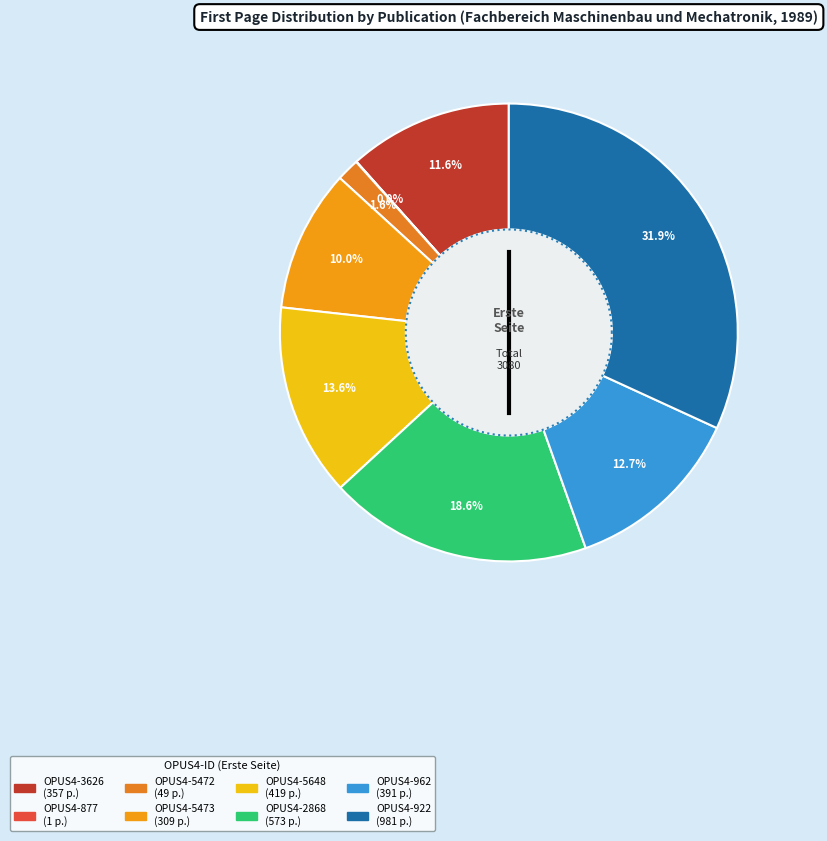

Which has a higher value, OPUS4-3626 or OPUS4-922?

OPUS4-922